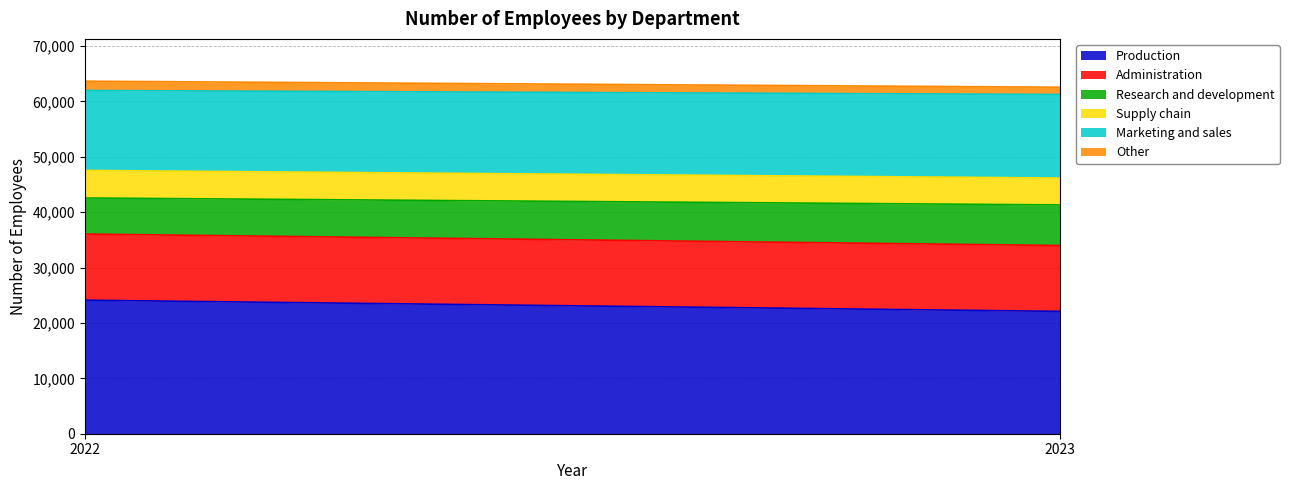

What is the sum of the Research and development values at 2022 and 2023?

13850